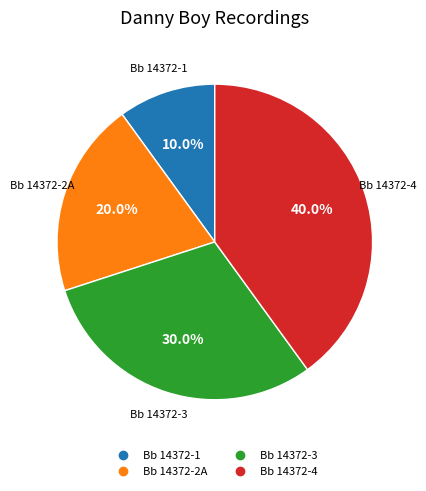

To the nearest percent, what is the difference between the largest and smallest slice percentages?

30%